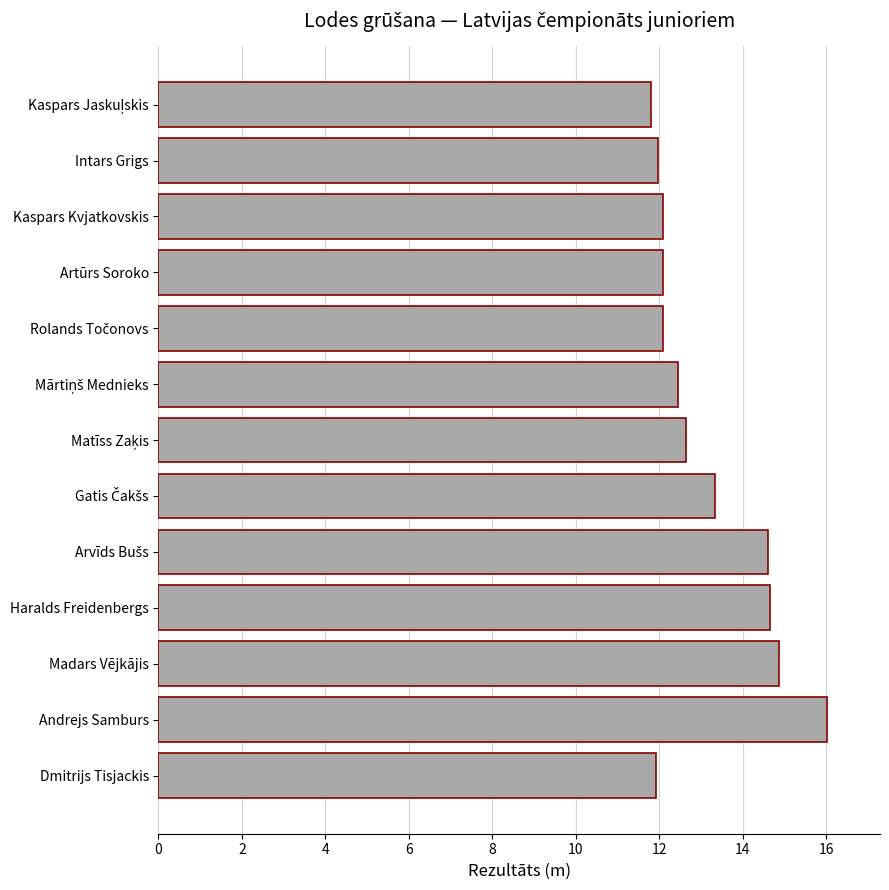

The chart shows a value of 16.0 at Andrejs Samburs. True or false?

True